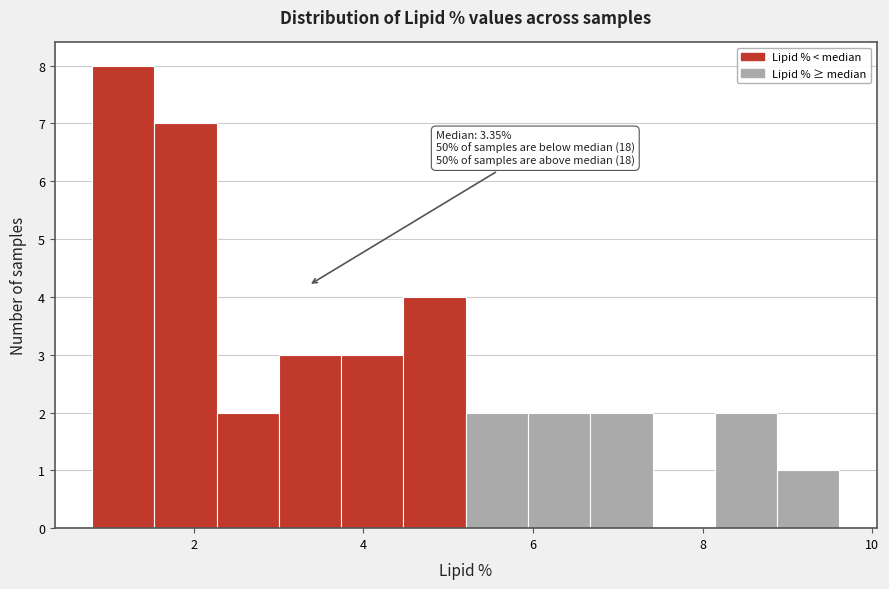

Read against the x-axis, roughly where is the centre of the tallest bar?

1.2